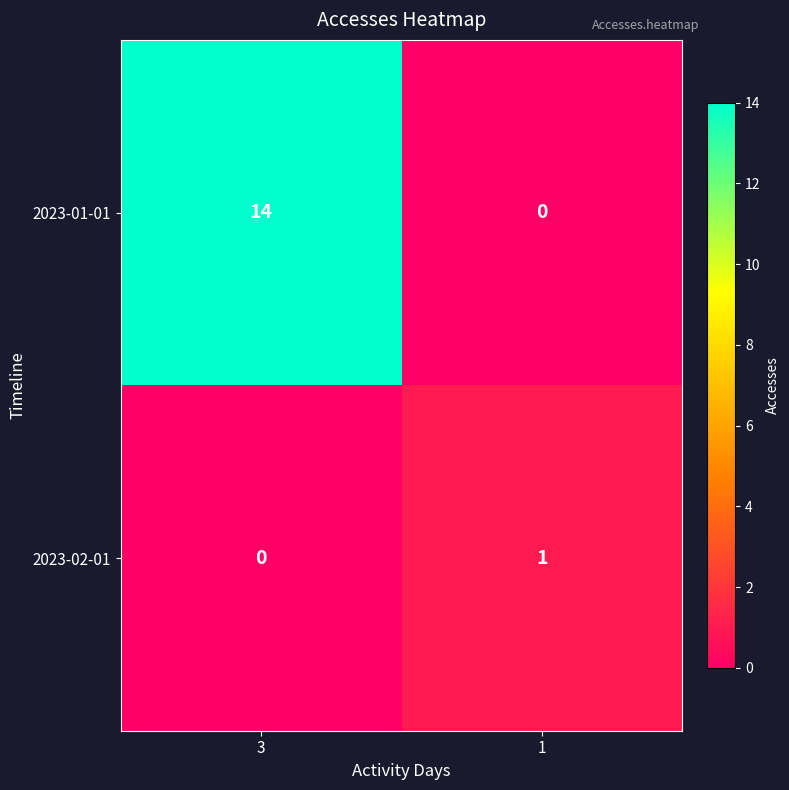

What is the spread (max minus min) of values at 1?

1